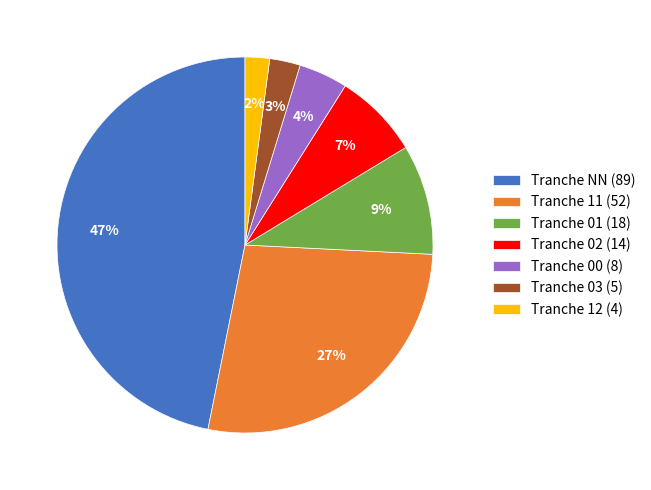

How many slices are in this pie chart?

7